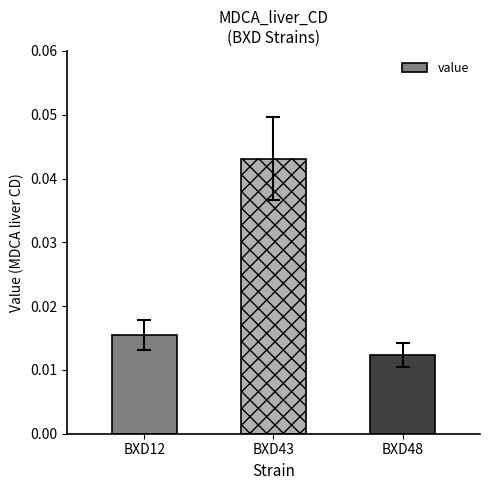

At which category does the chart reach its minimum across all series?

BXD48